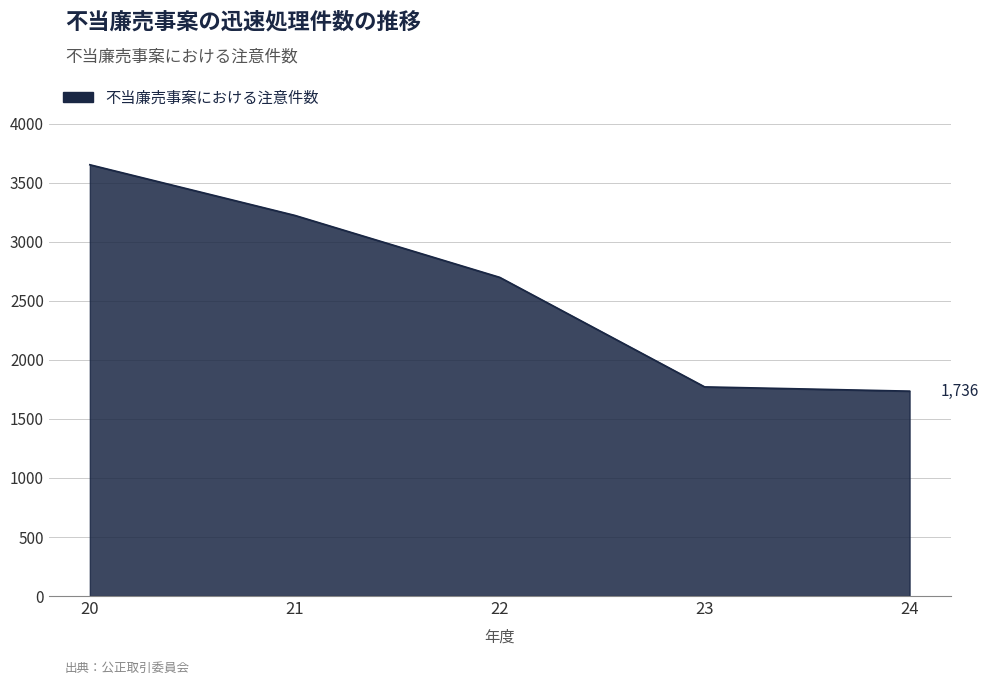

What is the ratio of the value at 22 to the value at 21?

0.8